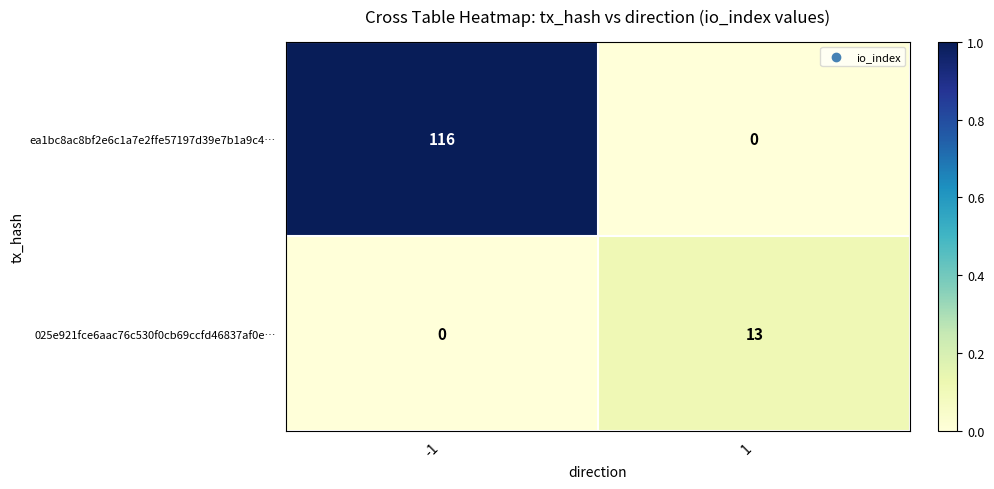

What is the highest value of the ea1bc8ac8bf2e6c1a7e2ffe57197d39e7b1a9c4… series?

116